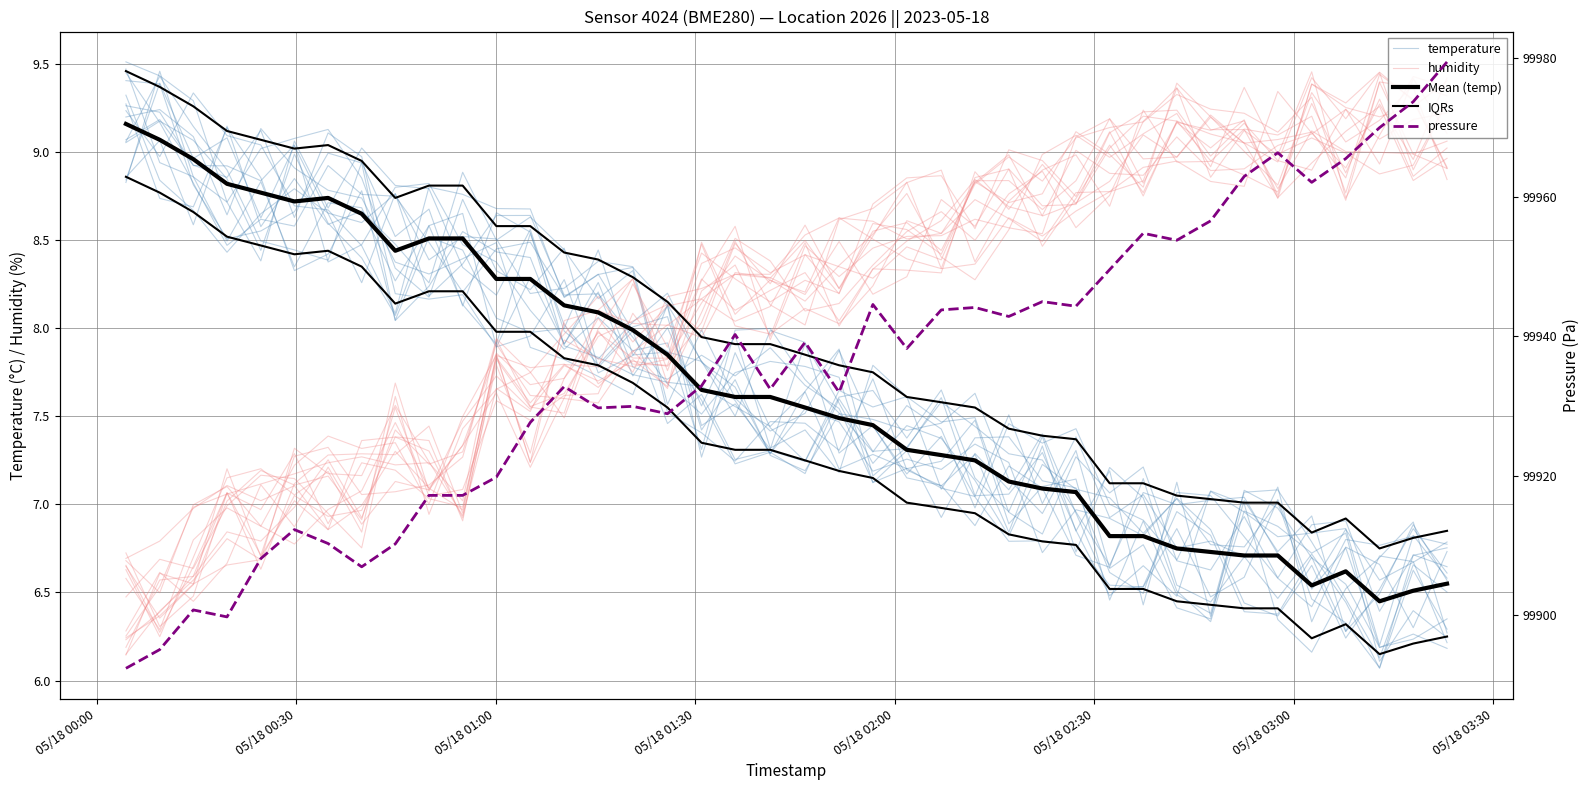

What is the average value of the humidity series?

8.1